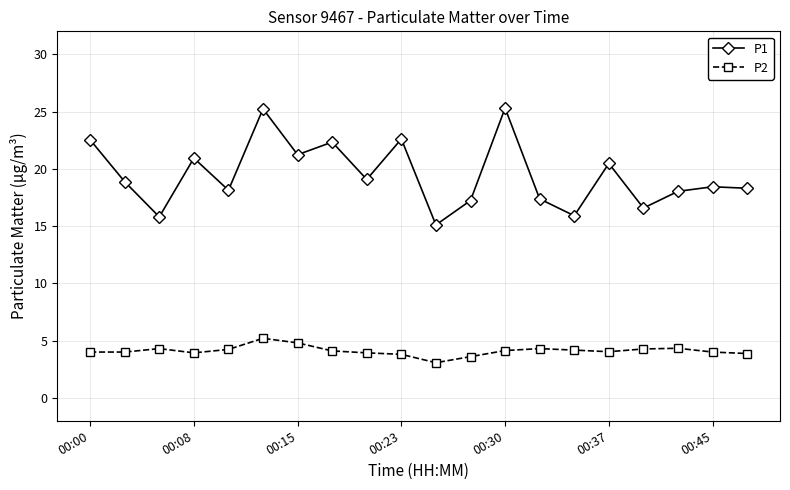

Does the chart have visible grid lines?

Yes